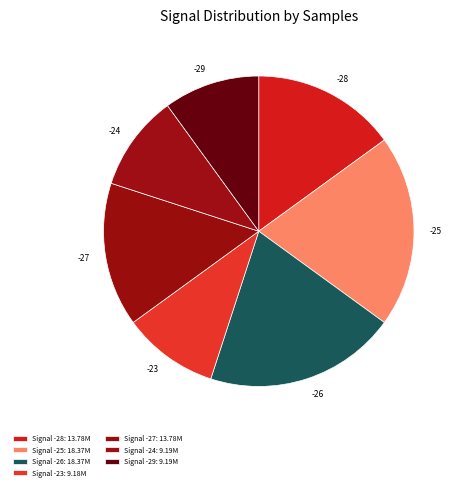

Between -25 and -23, which is larger?

-25